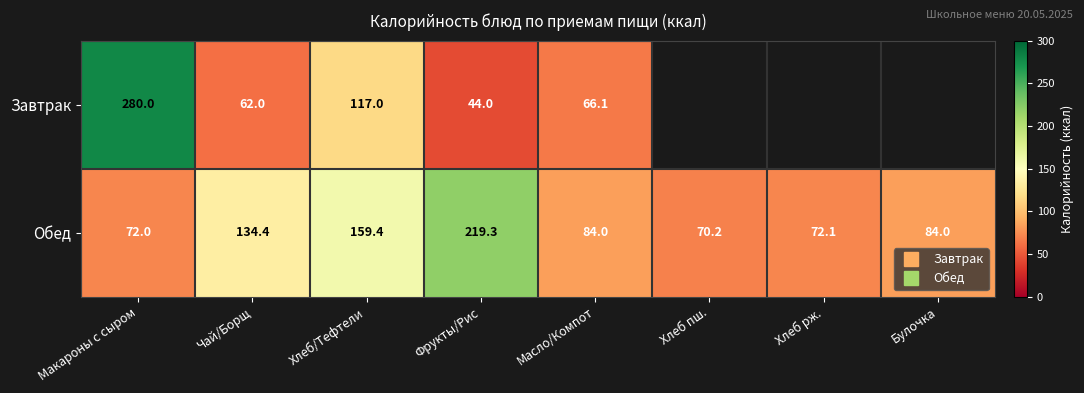

What is the difference between the Завтрак values at Булочка and Фрукты/Рис?

44.0